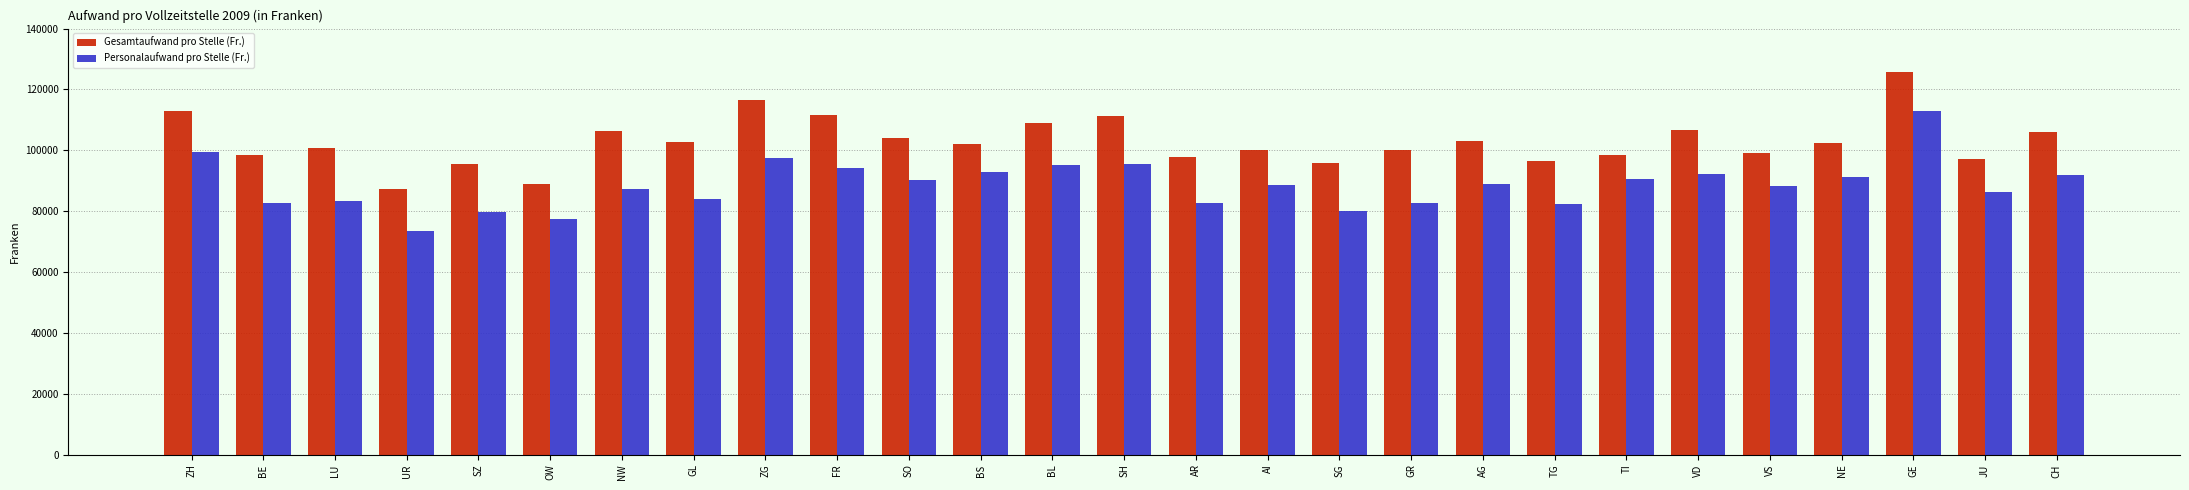

What is the label of the 4th bar from the right?

NE